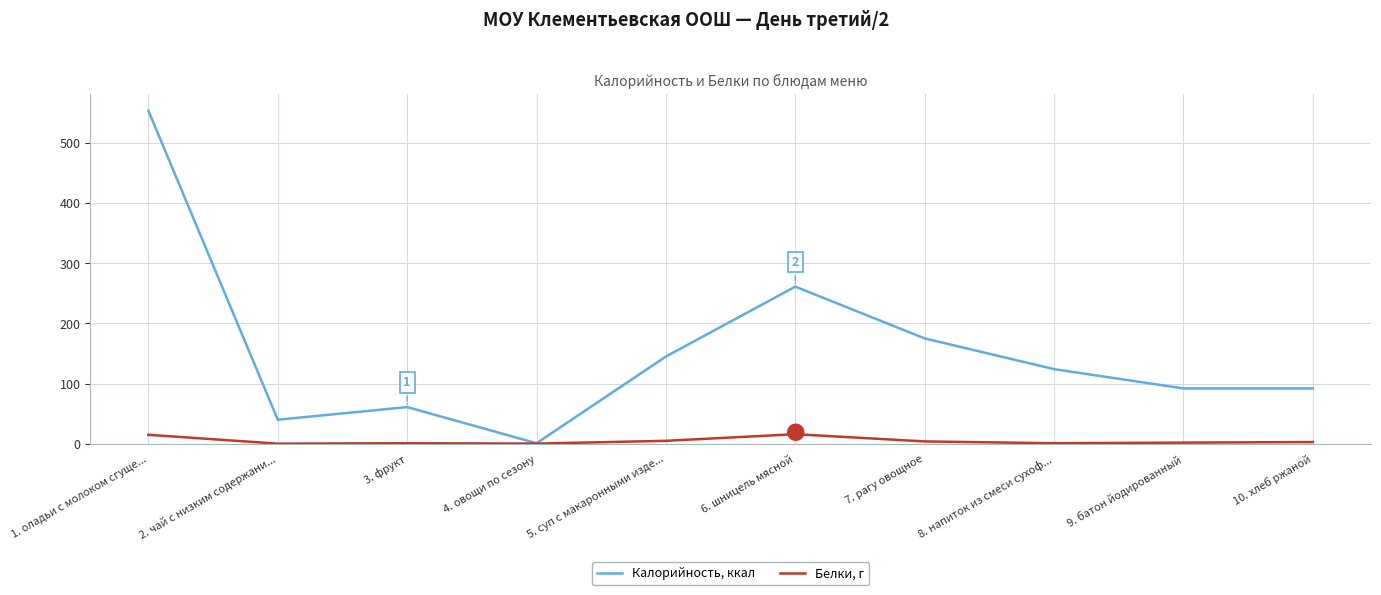

True or false: Калорийность, ккал has more than 0 points higher than both neighbors.

True